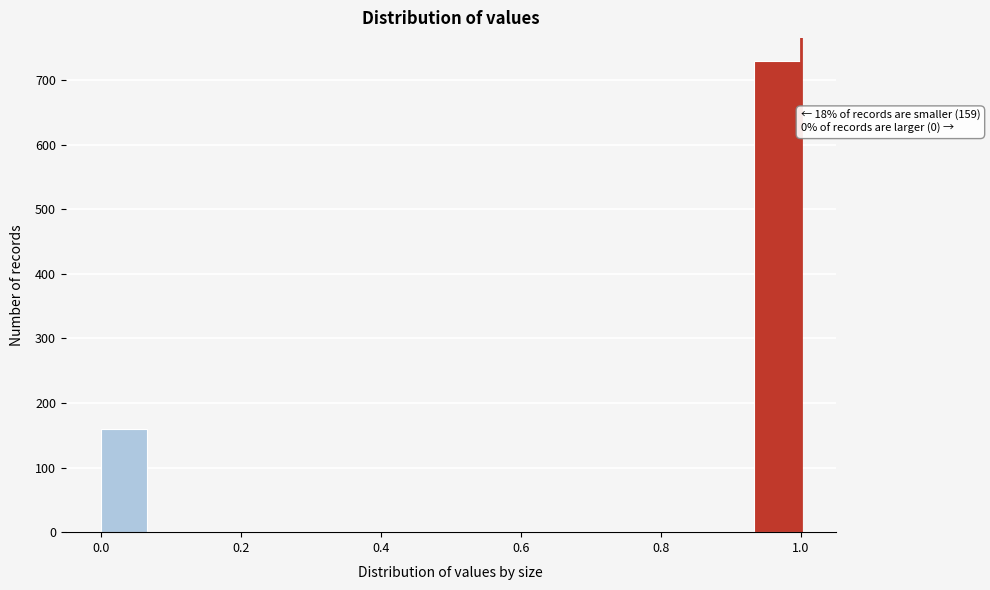

Read against the x-axis, roughly where is the centre of the tallest bar?

0.96